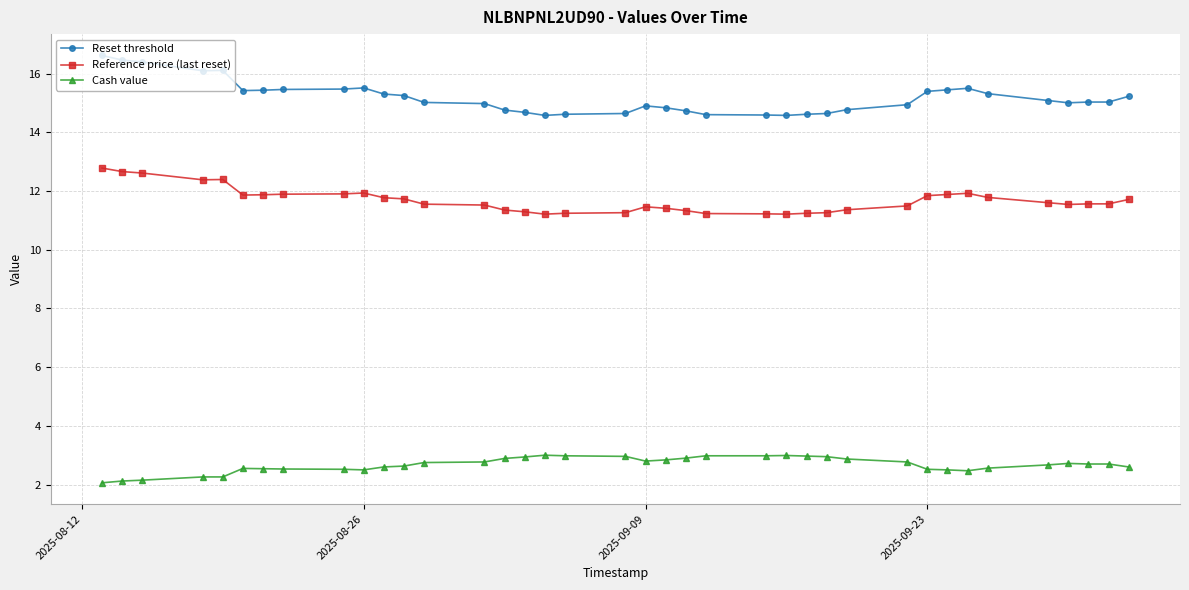

List the series in order of their peak value, lowest first.

Cash value, Reference price (last reset), Reset threshold